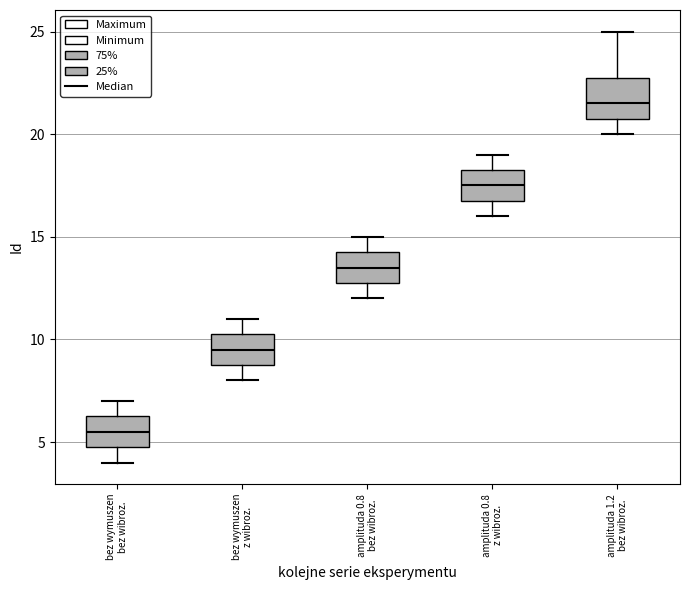

Where does the median line of the box for bez wymuszen z wibroz. sit on the y-axis? The values are not printed on the chart, so give them approximately, as read against the axis.

9.5